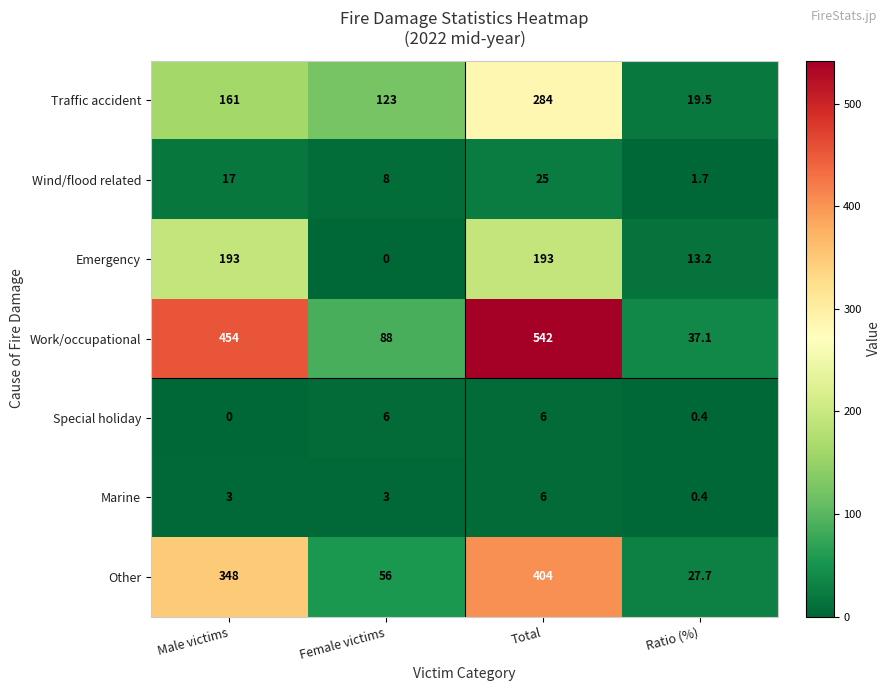

Is the value of Special holiday at Female victims greater than the value of Other at Female victims?

No